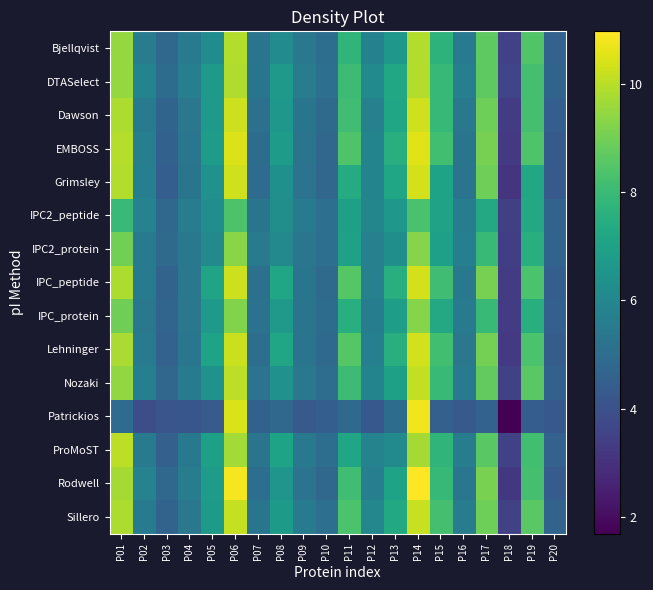

What is the total value across all series at P18?

49.0